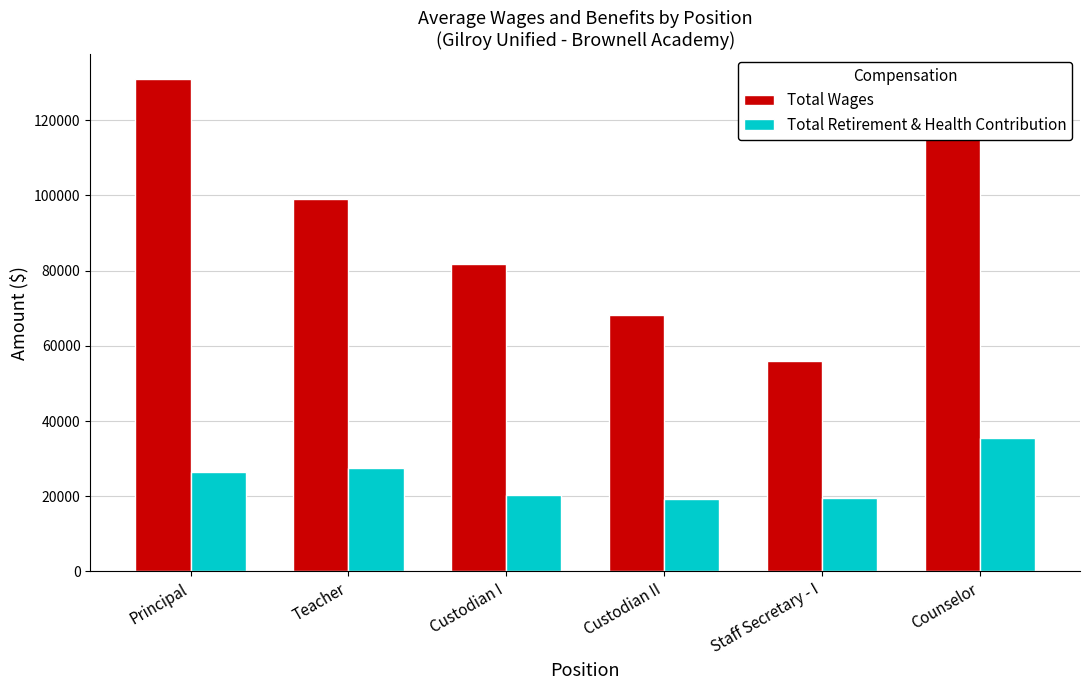

What is the smallest value displayed?

19184